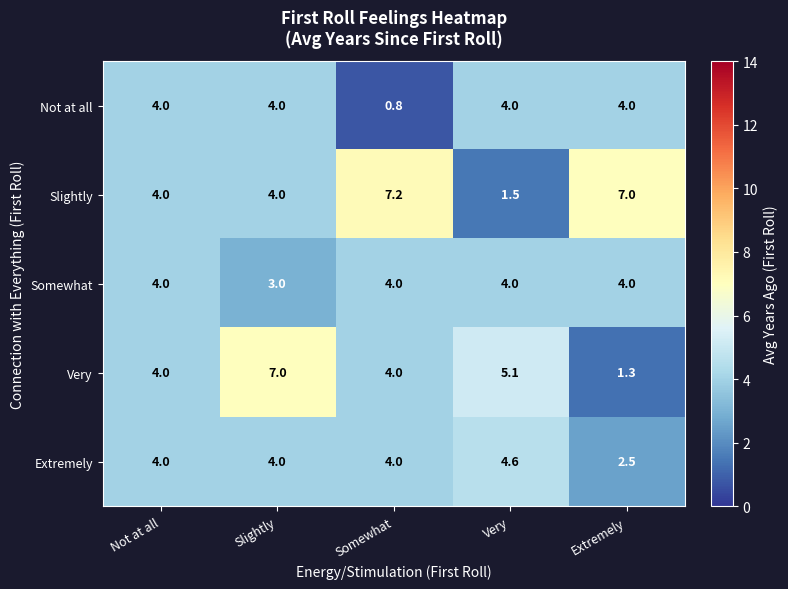

What is the difference between the maximum and minimum values in the Extremely series?

2.1